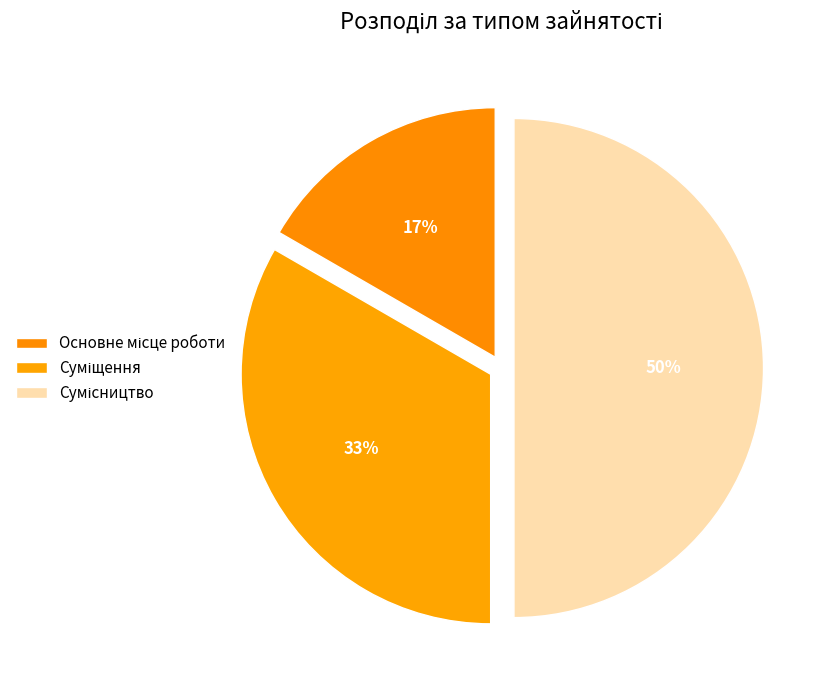

True or false: Сумісництво accounts for 65% of the total.

False